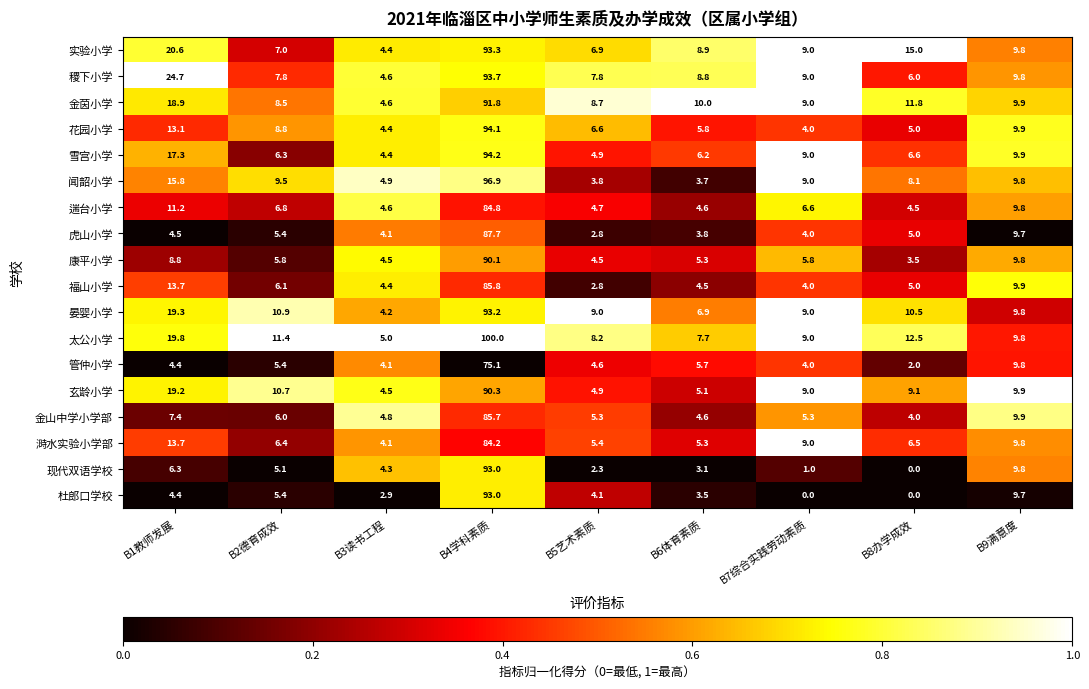

Between B3读书工程 and B5艺术素质, which series saw the biggest shift?

晏婴小学